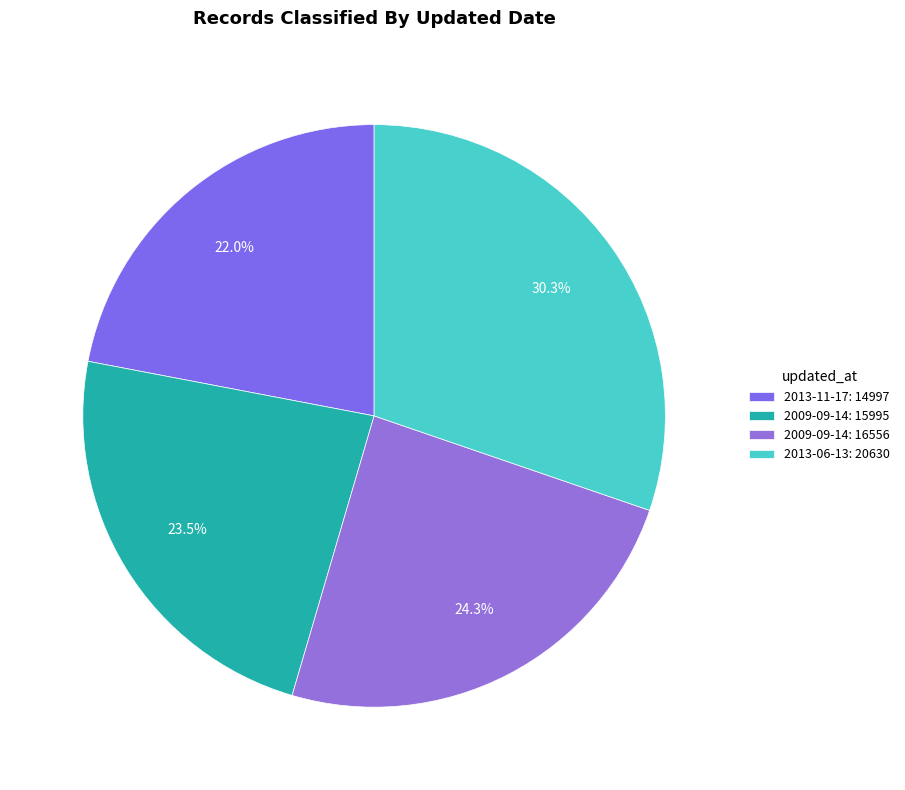

How many slices are in this pie chart?

4